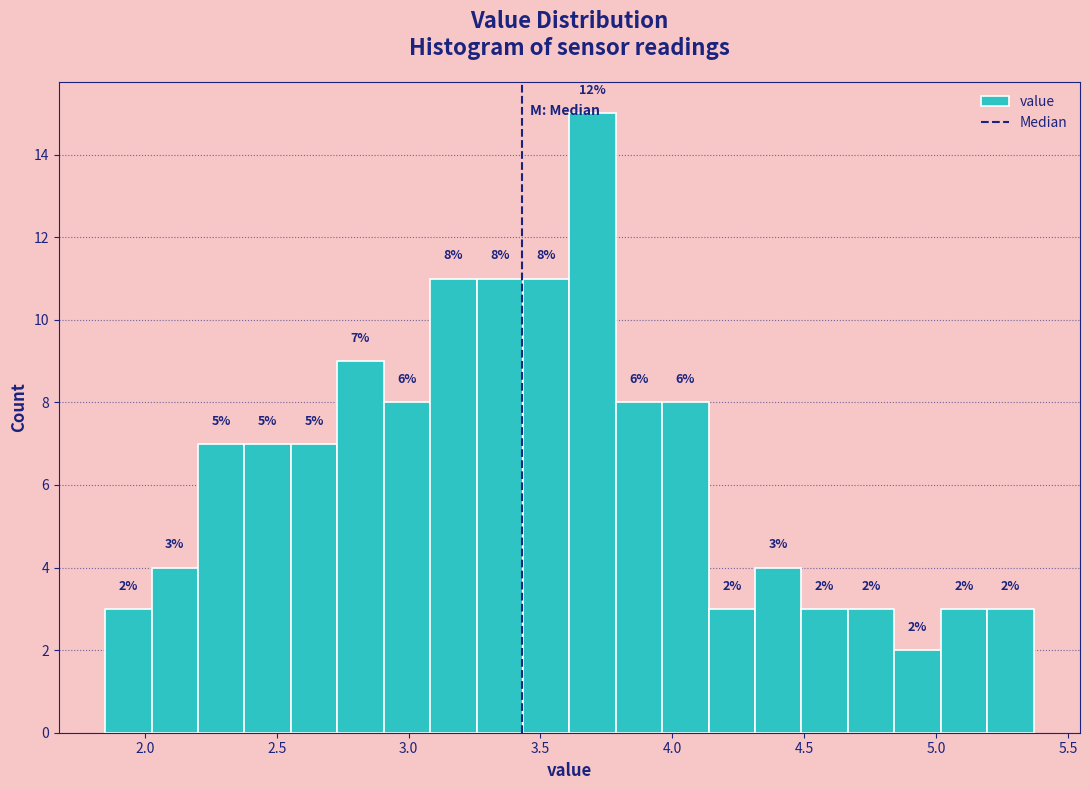

Around what value on the x-axis is the tallest bar? Give the approximate position of its centre, as read against the axis.

3.70